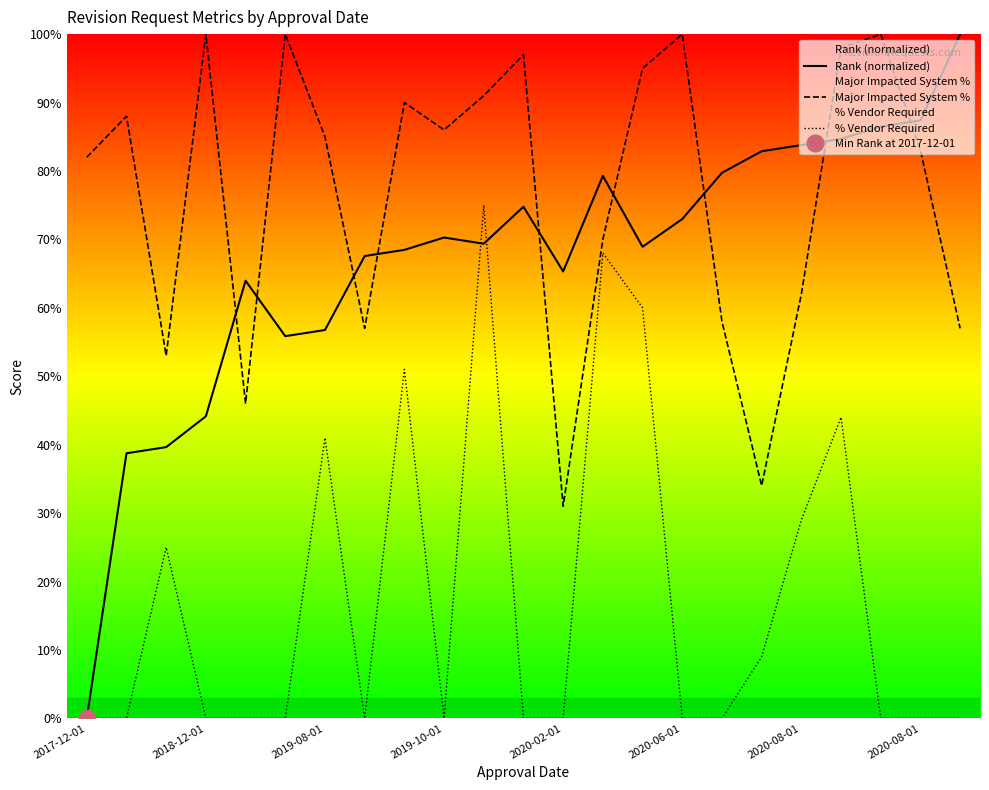

What is the maximum value for Major Impacted System %?

1.0